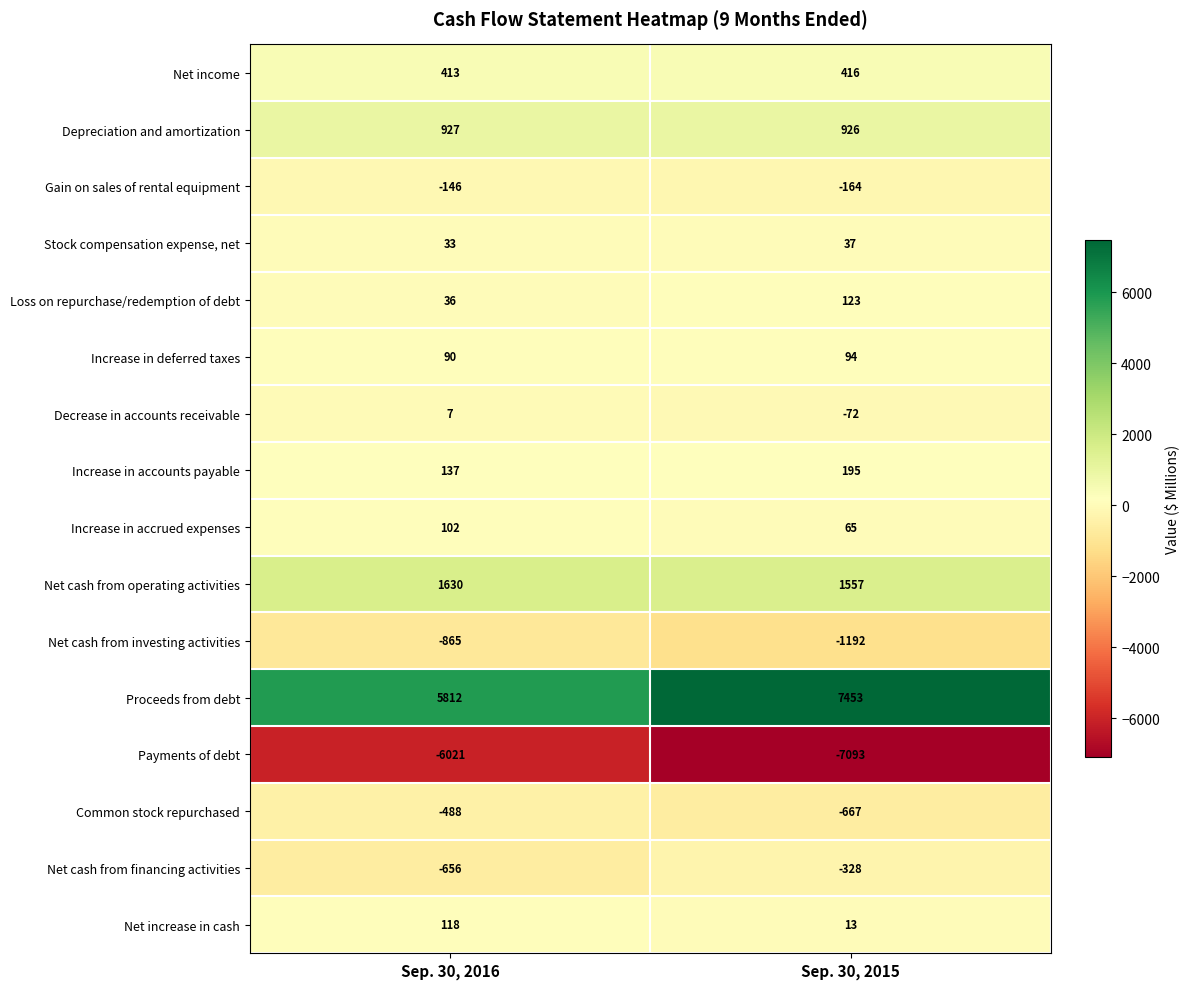

At which category is the sum across all series the highest?

Sep. 30, 2015